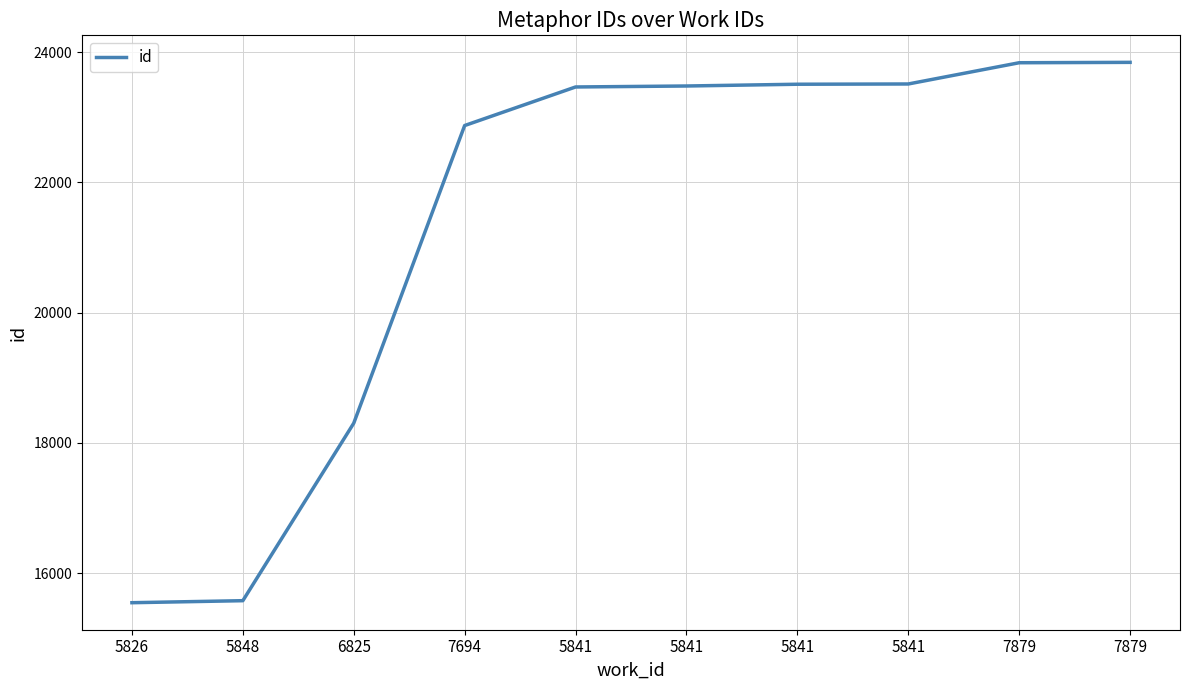

What is the change in value from 6825 to 5841?

+5207